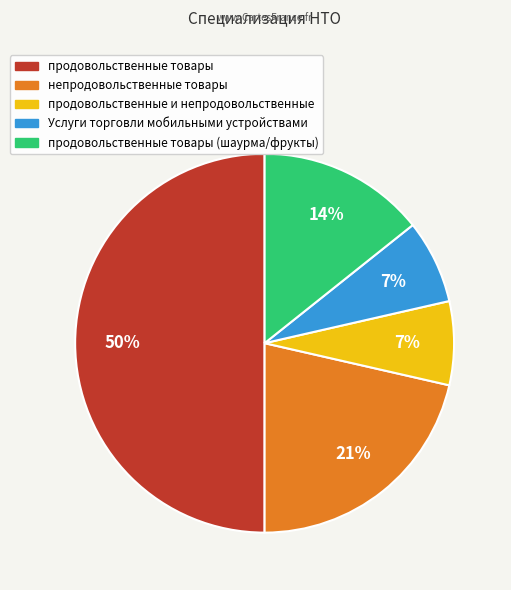

To the nearest percent, what is the average slice percentage?

20%